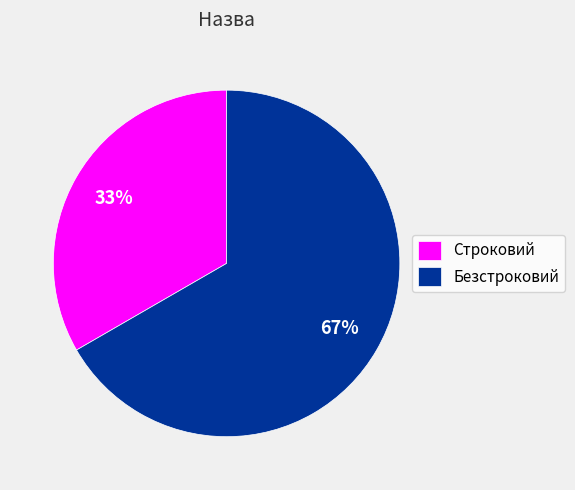

Is there any slice that represents more than half of the pie?

Yes